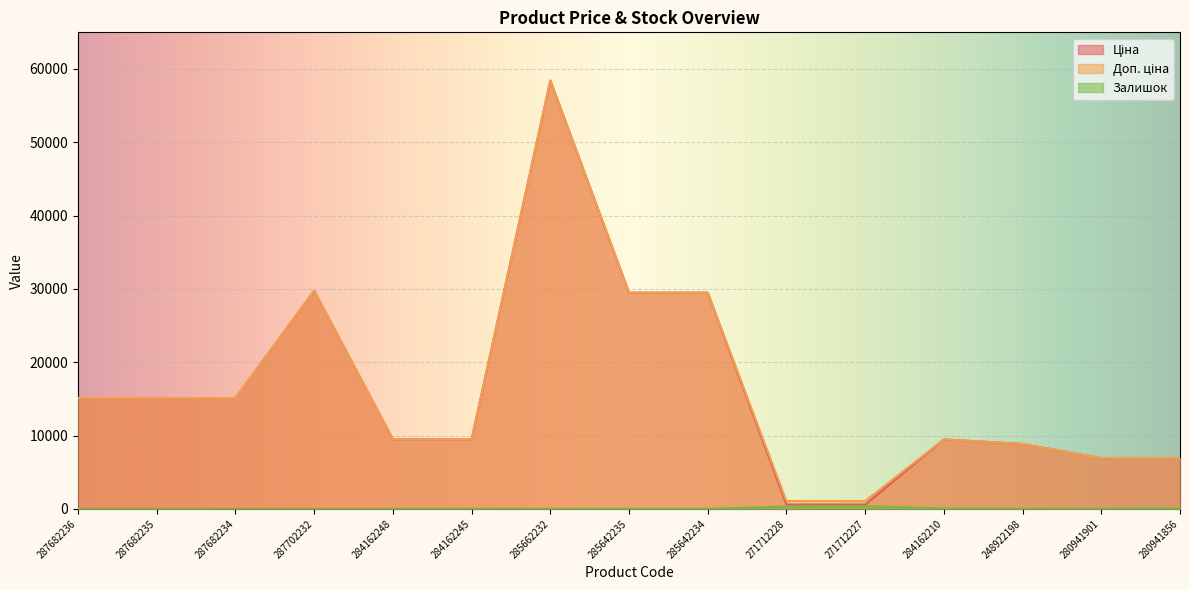

What is the average value of the Залишок series?

61.9